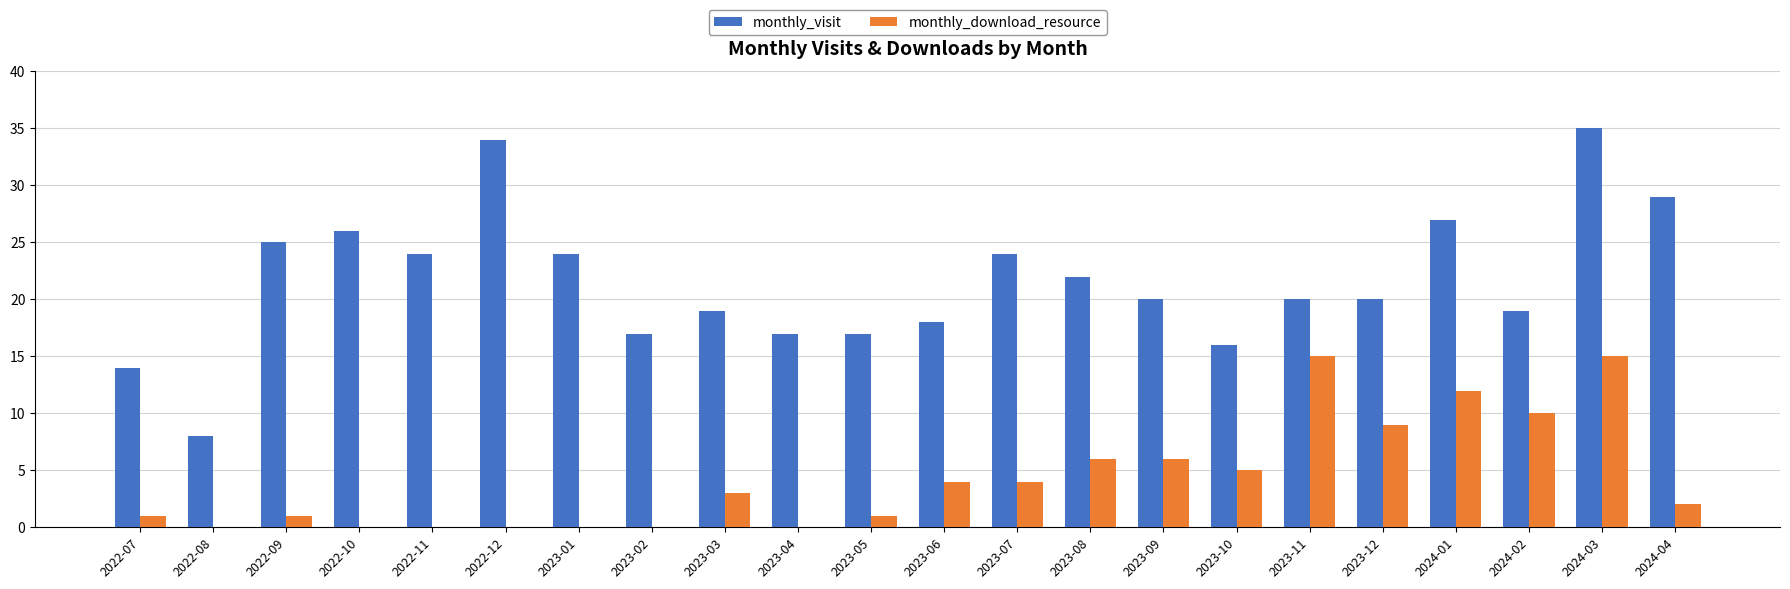

What is the sum of all monthly_download_resource values?

94